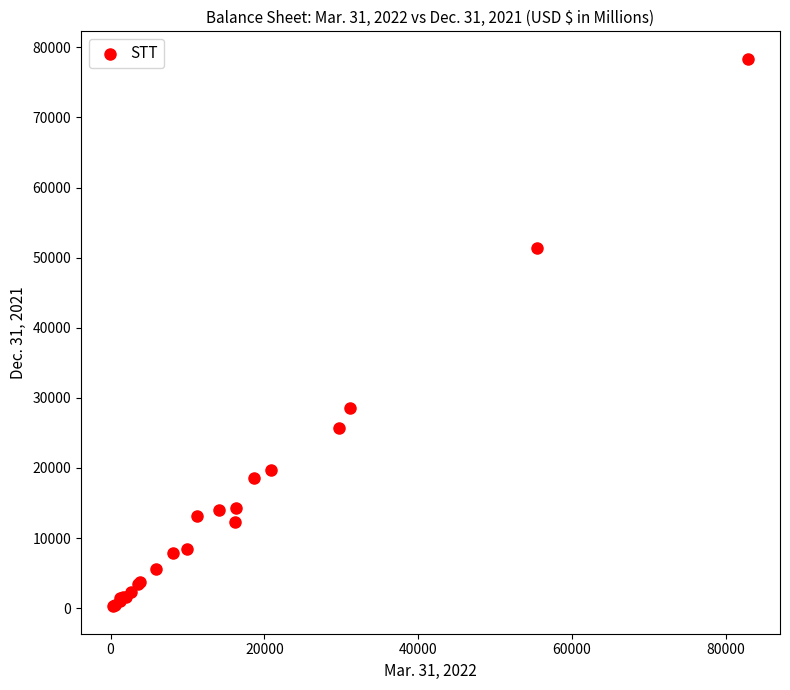

What Y value in the scatter plot is closest to 39321?

28497